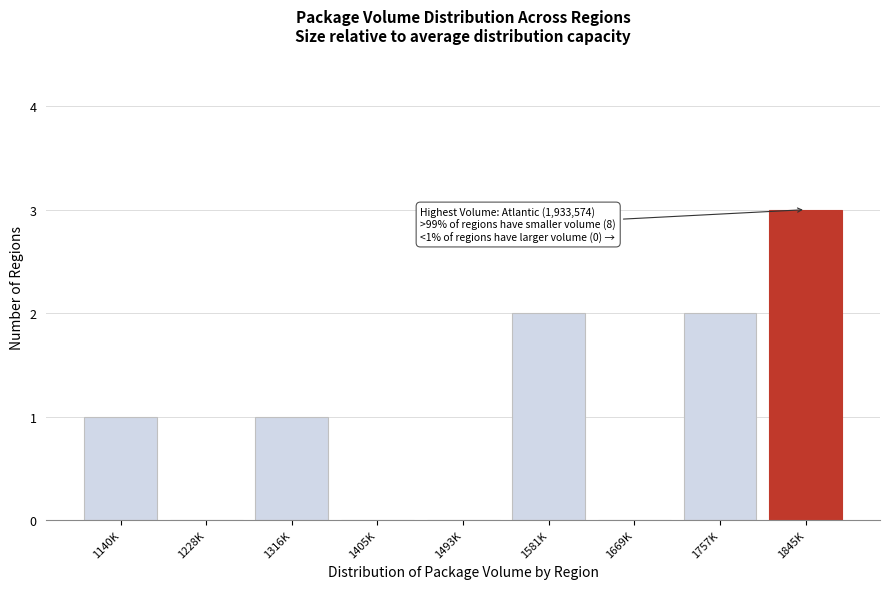

Reading left to right, extract all data points from this chart.

1140K=1	1228K=0	1316K=1	1405K=0	1493K=0	1581K=2	1669K=0	1757K=2	1845K=3